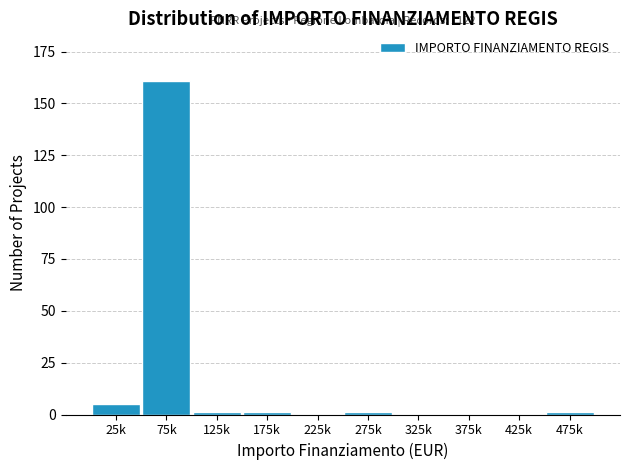

Reading left to right, list all the values displayed in this chart.

25k=5	75k=161	125k=1	175k=1	225k=0	275k=1	325k=0	375k=0	425k=0	475k=1